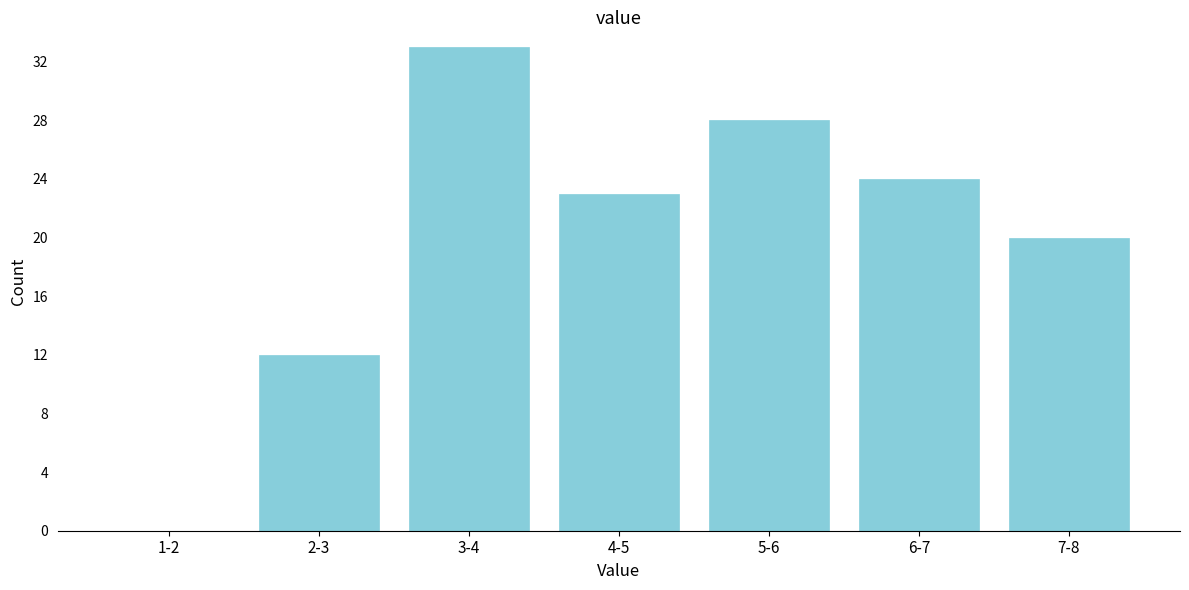

Reading left to right, what are all the values shown in this chart?

1-2=0	2-3=12	3-4=33	4-5=23	5-6=28	6-7=24	7-8=20